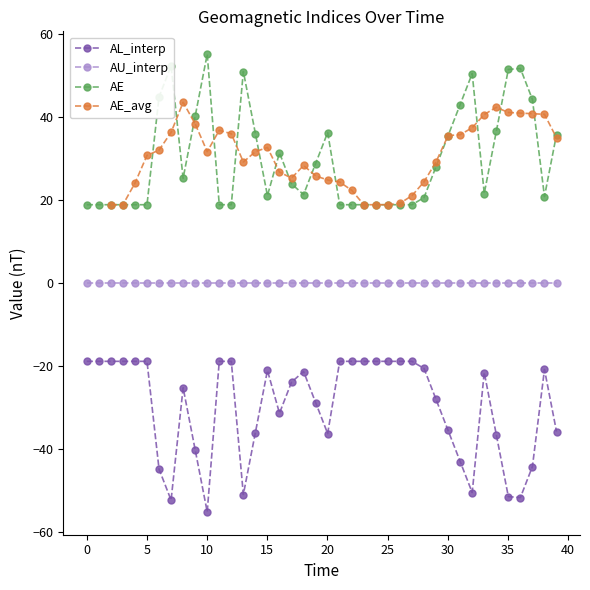

List the series in order of their overall mean, highest first.

AE, AE_avg, AU_interp, AL_interp